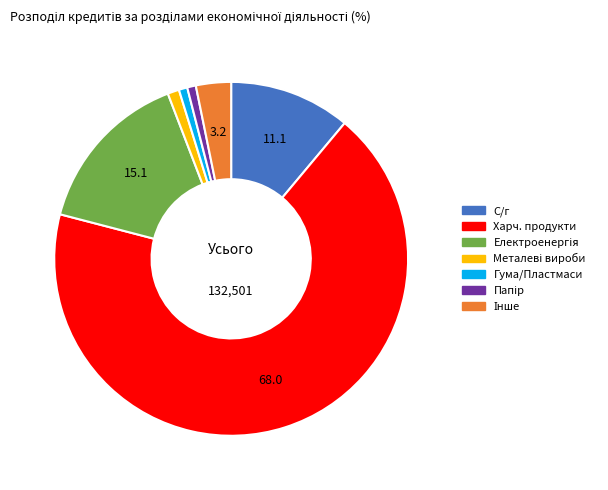

Does any single category account for the majority?

Yes